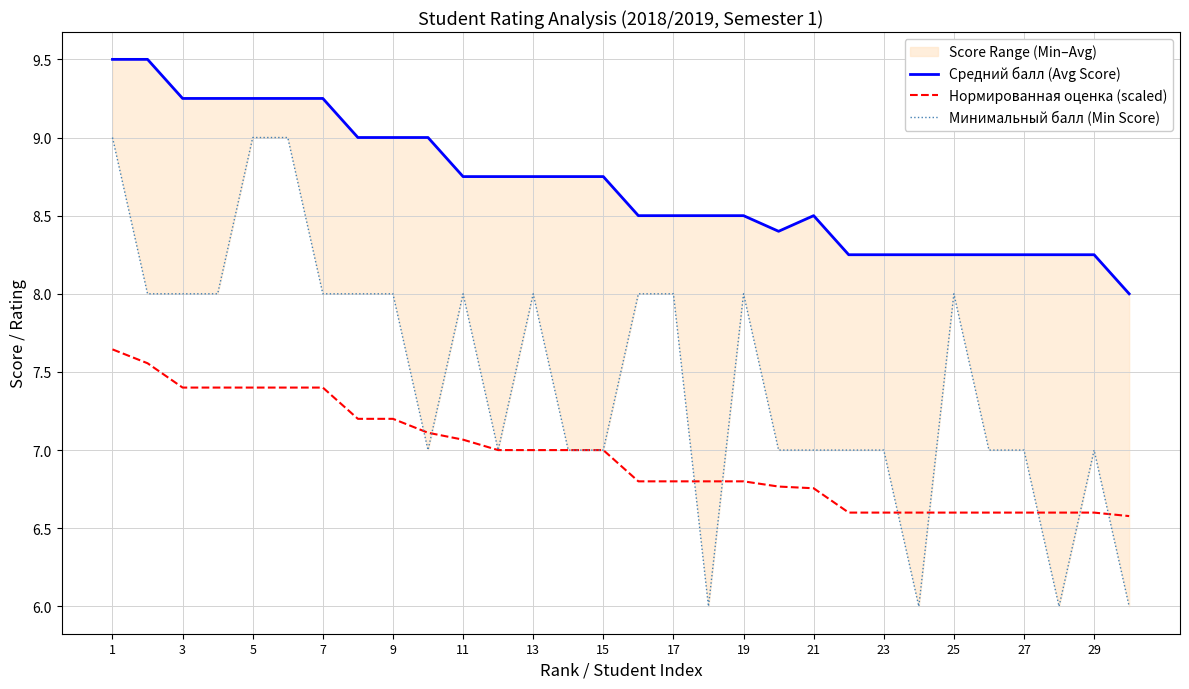

Is it true that Нормированная оценка (scaled) equals 11.5 at 27?

False